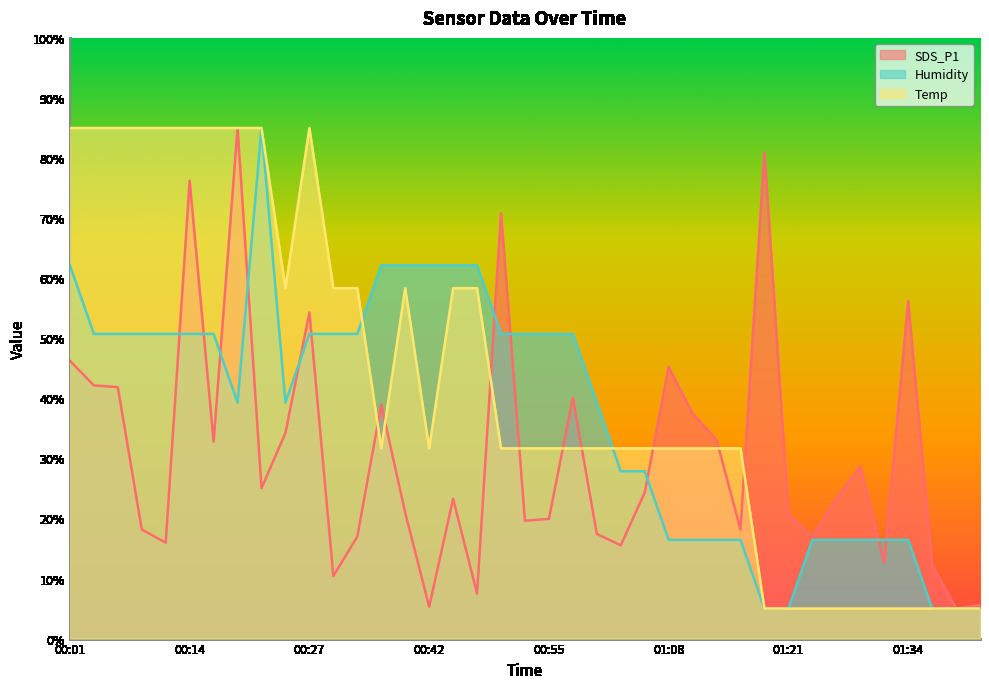

Count the number of data series in this chart.

3